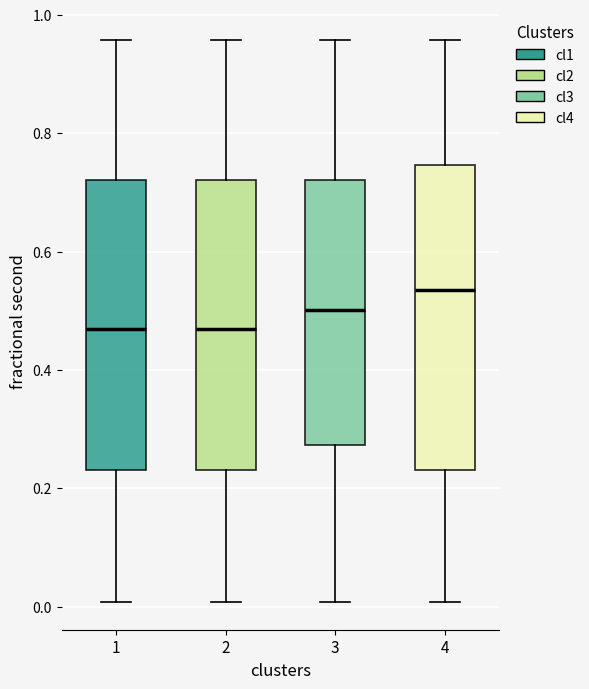

Reading left to right, transcribe this box plot: for each box, give where its median line is, the range the box spans, and where its two whiskers end, as read against the y-axis. The values are not printed on the chart, so give them approximately, as read against the axis.

1: median 0.46, box 0.24 to 0.72, whiskers 0.00 to 0.96
2: median 0.46, box 0.24 to 0.72, whiskers 0.00 to 0.96
3: median 0.50, box 0.28 to 0.72, whiskers 0.00 to 0.96
4: median 0.54, box 0.24 to 0.74, whiskers 0.00 to 0.96